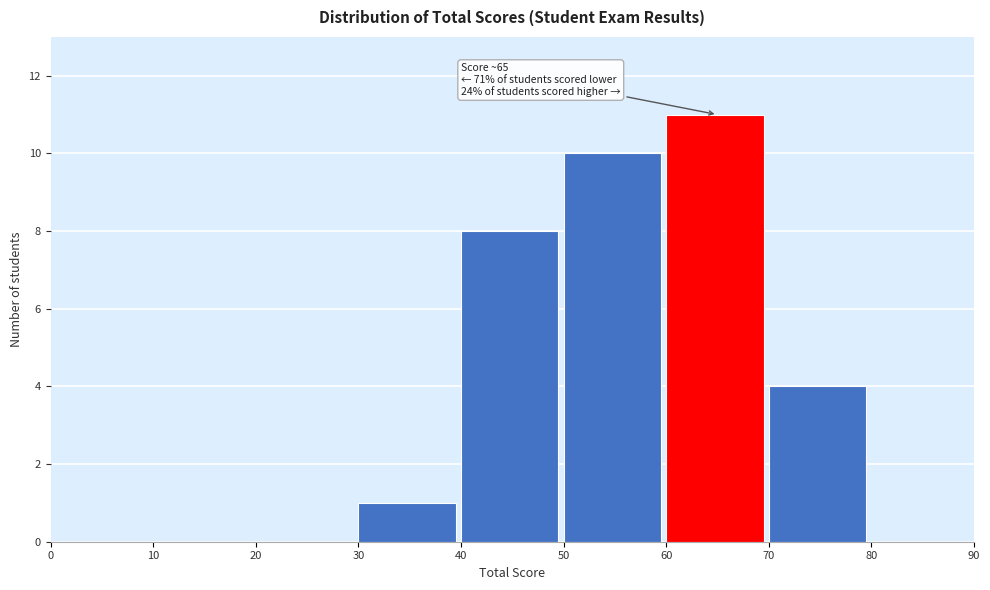

Which range on the x-axis has the tallest bar?

60 to 70